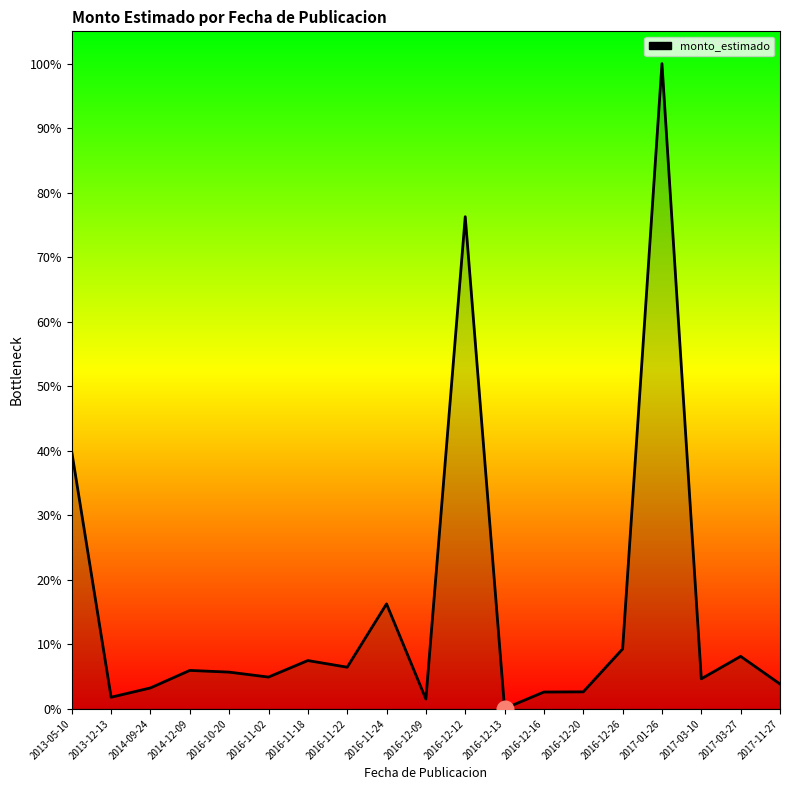

Is this an area chart (filled region under the line)?

Yes